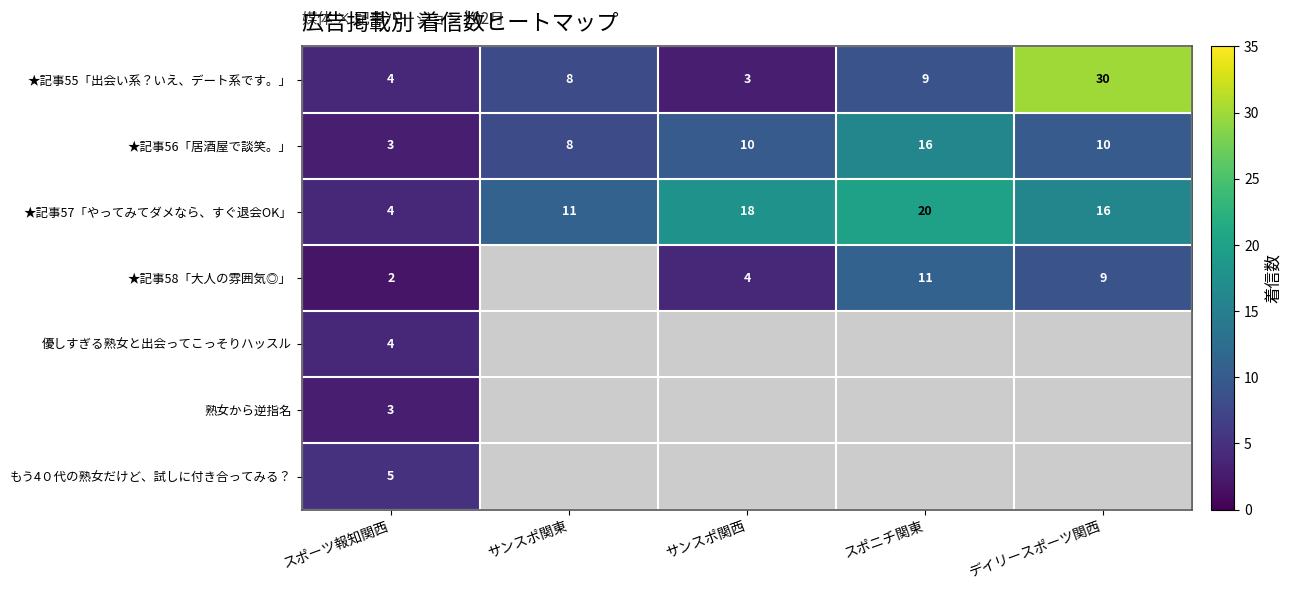

What is the sum of all ★記事55「出会い系？いえ、デート系です。」 values?

54